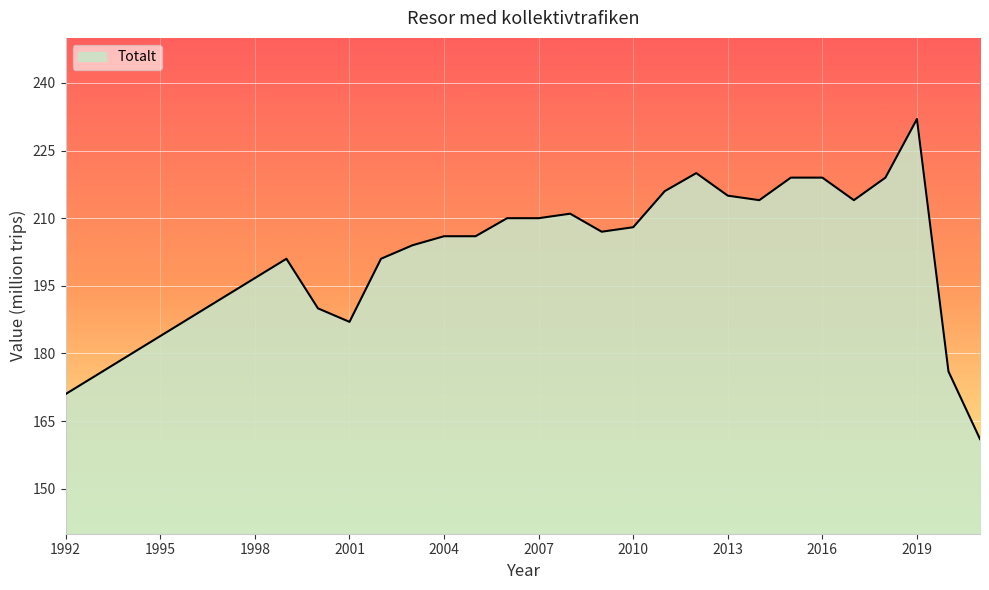

What is the difference between the maximum and minimum values?

71